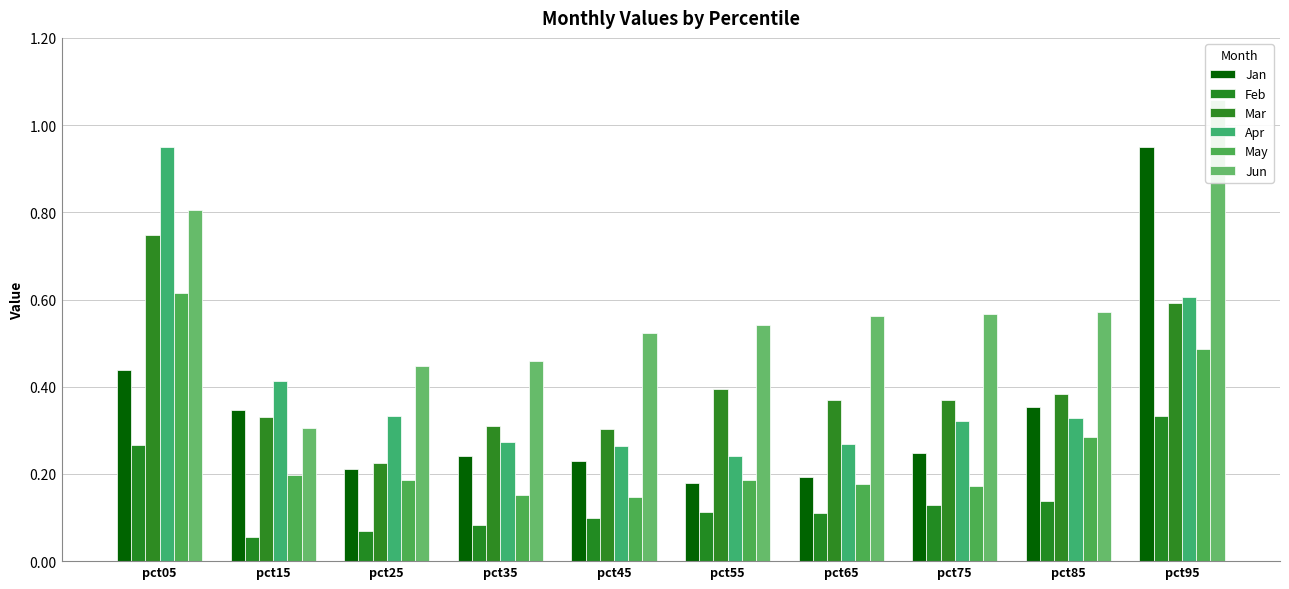

What is the greatest value displayed?

1.1